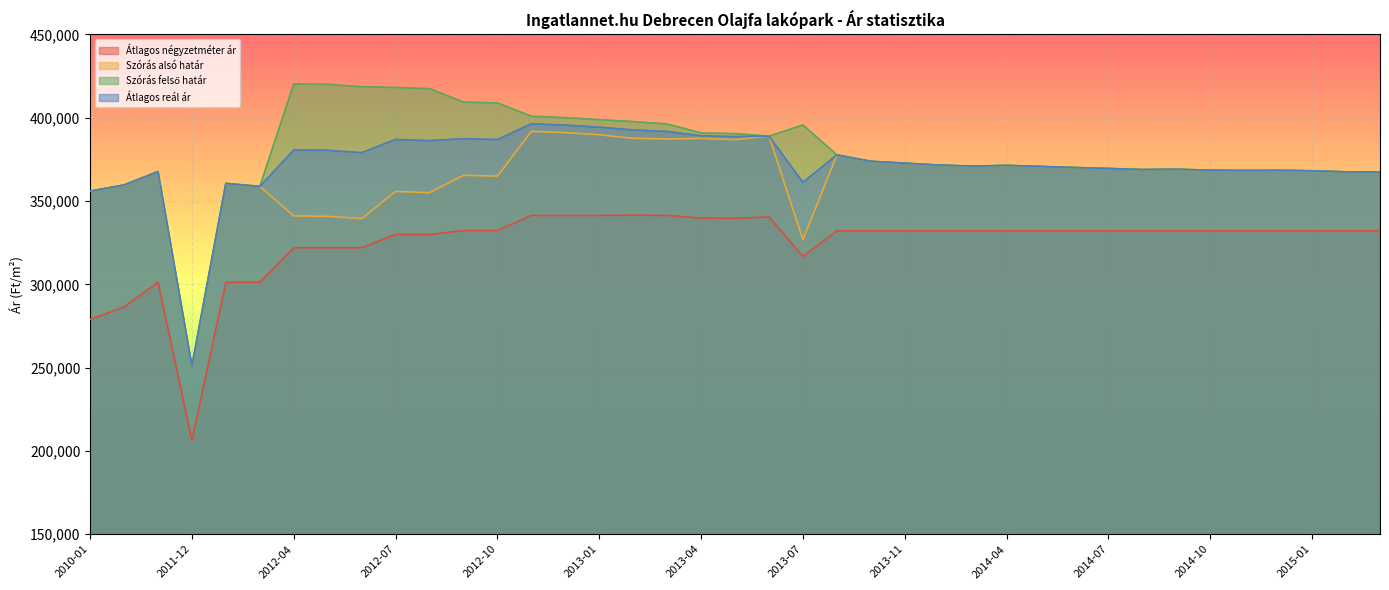

How many lines are shown in the chart?

4